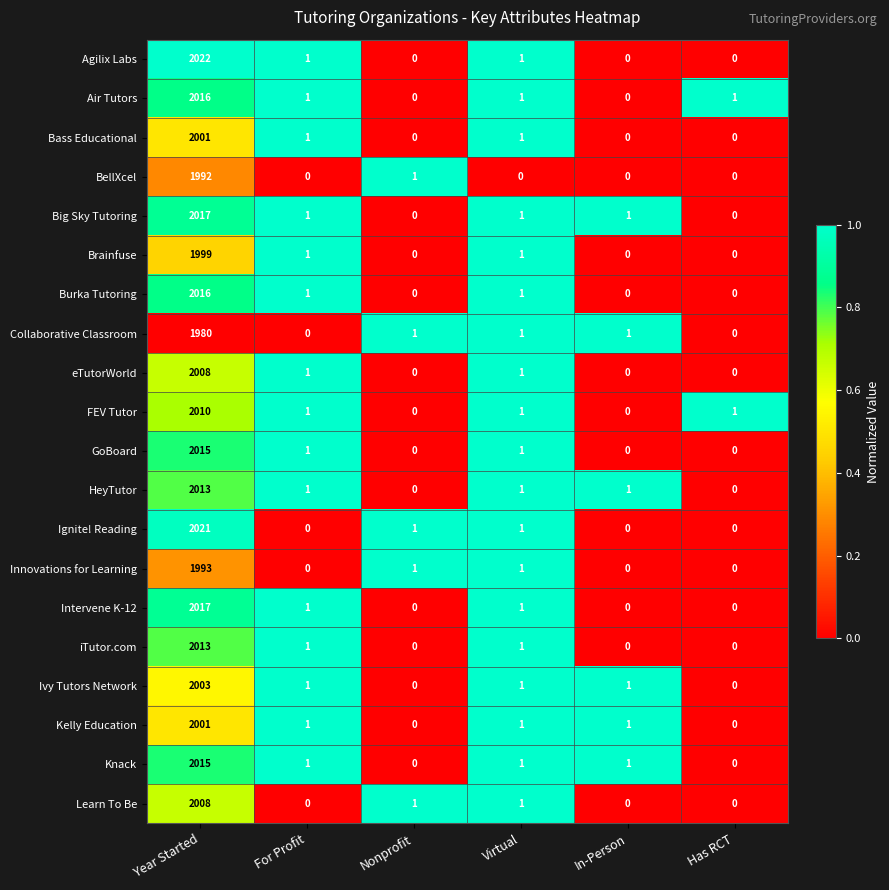

Is it true that Bass Educational equals 980 at Has RCT?

False